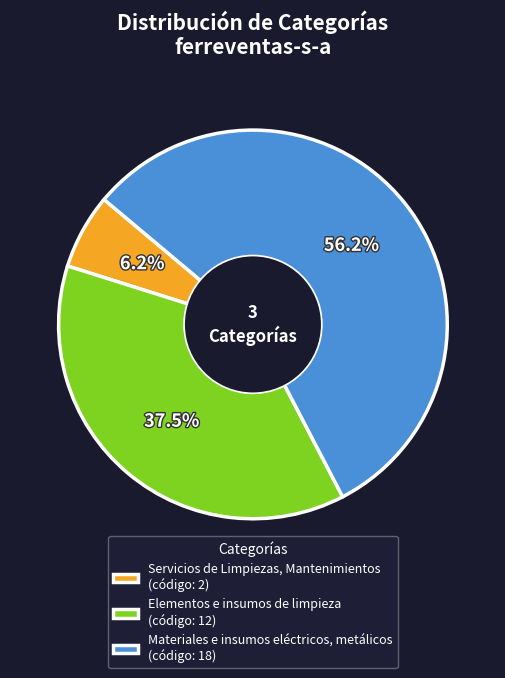

Does Elementos e insumos de limpieza account for over 50% of the chart?

No